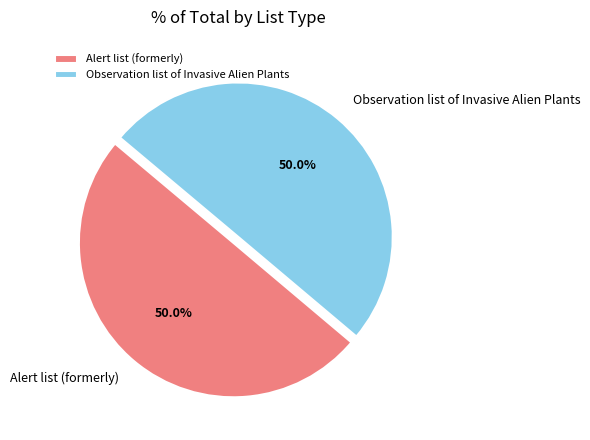

What is the ratio of the value at Alert list (formerly) to the value at Observation list of Invasive Alien Plants?

1.0